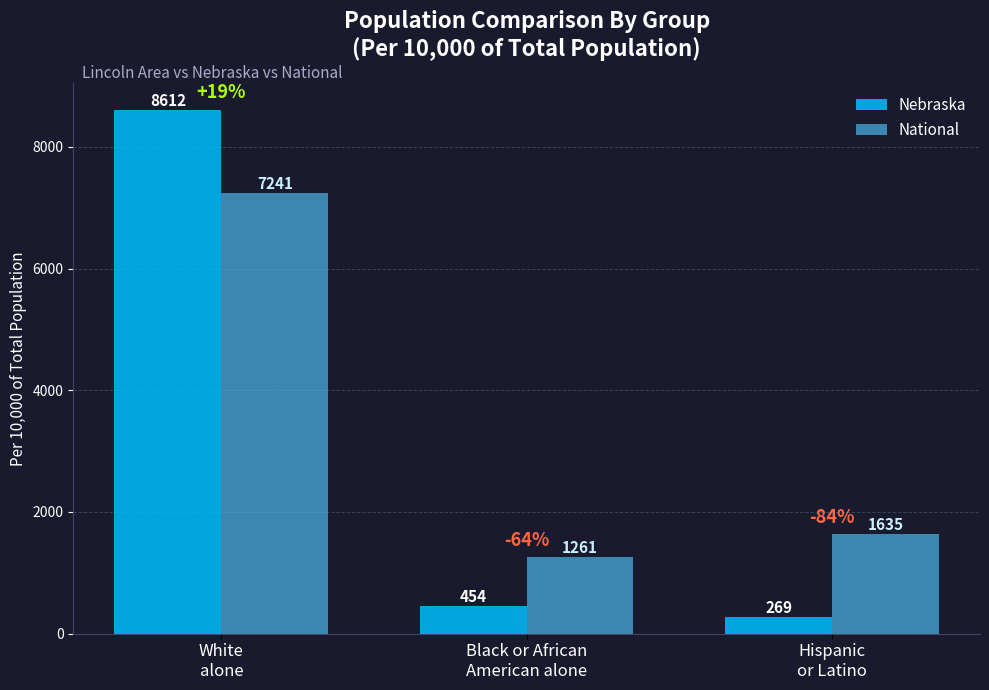

What is the spread (max minus min) of values at Hispanic
or Latino?

1365.7